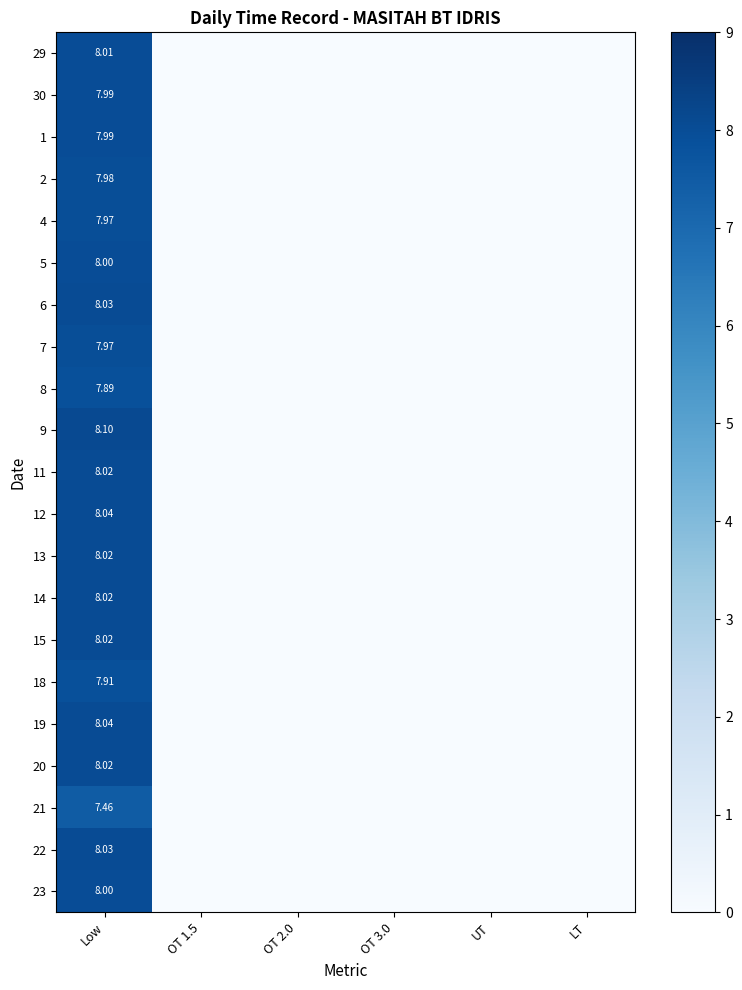

Which series has the largest total across all categories?

9